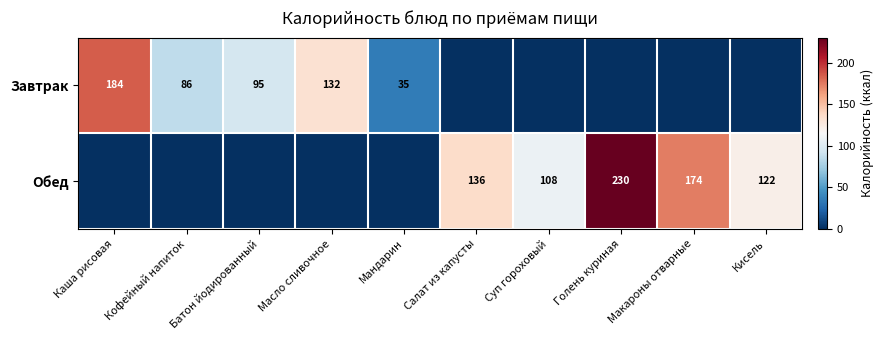

What is the maximum value shown in the chart?

230.0